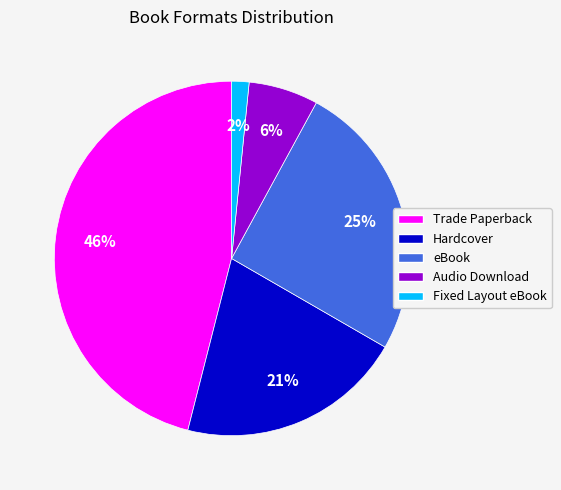

To the nearest percent, what is the combined percentage of Audio Download and Hardcover?

27%